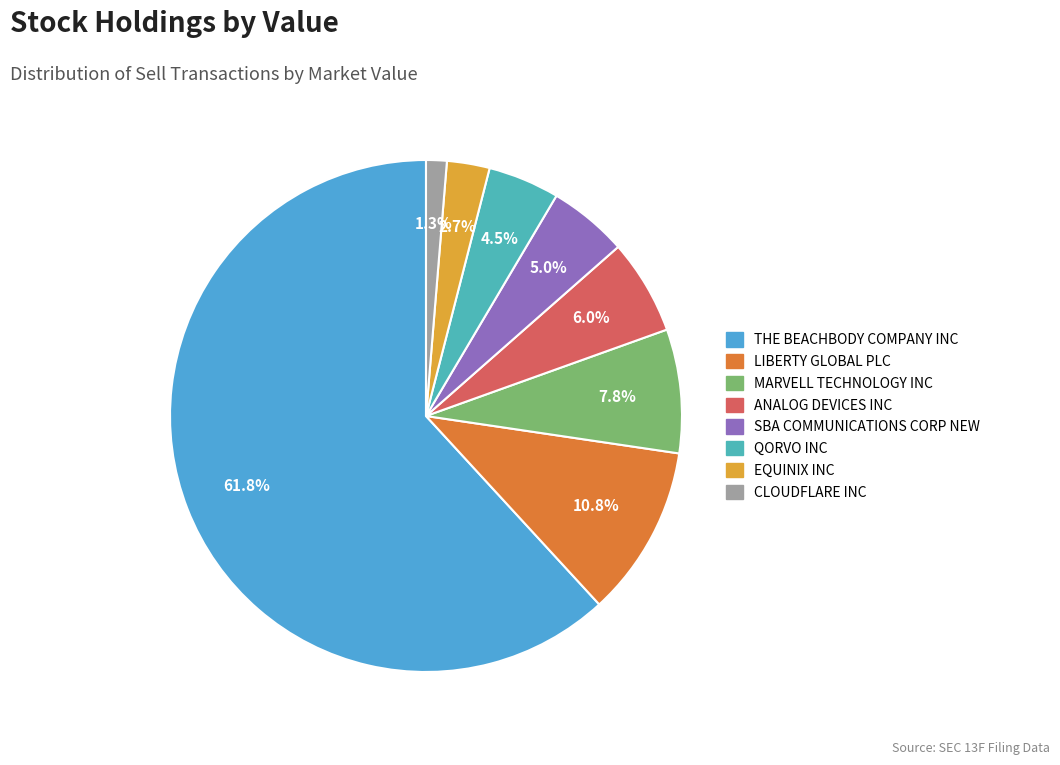

What is the majority slice?

THE BEACHBODY COMPANY INC